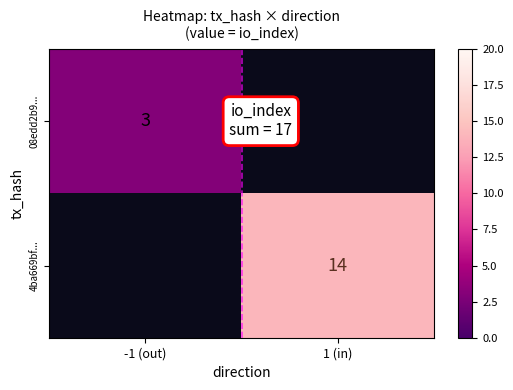

True or false: 4ba669bf... has a value of 14 at 1 (in).

True